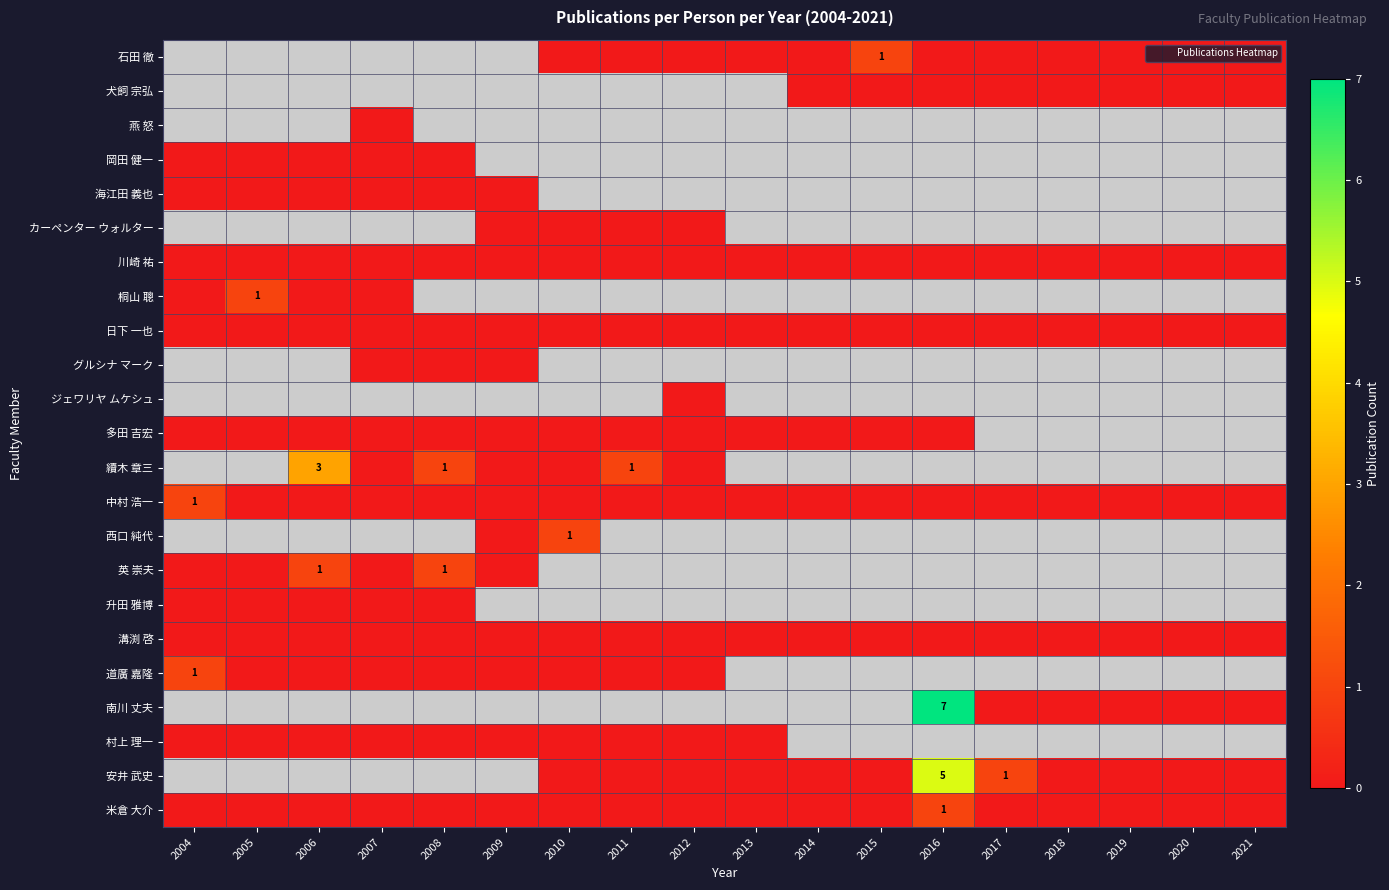

What is the greatest value displayed?

7.0